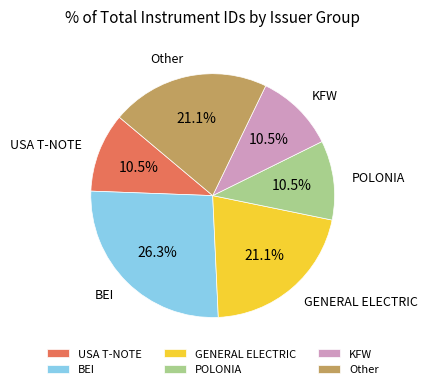

Which has a higher value, BEI or GENERAL ELECTRIC?

BEI